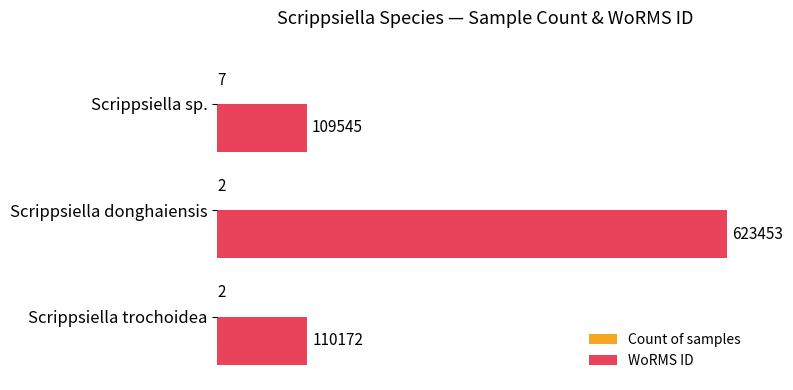

What is the total value across all series at Scrippsiella sp.?

109552